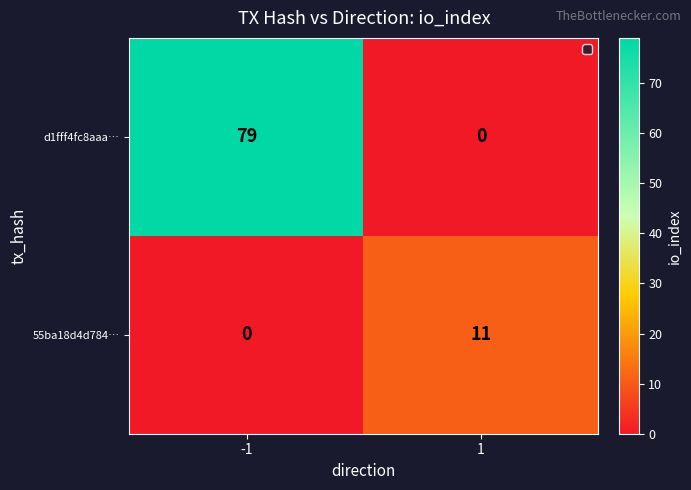

What is the greatest value displayed?

79